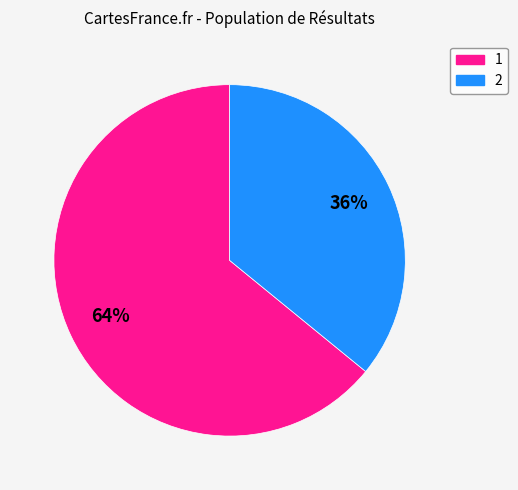

Which slice is the largest?

1